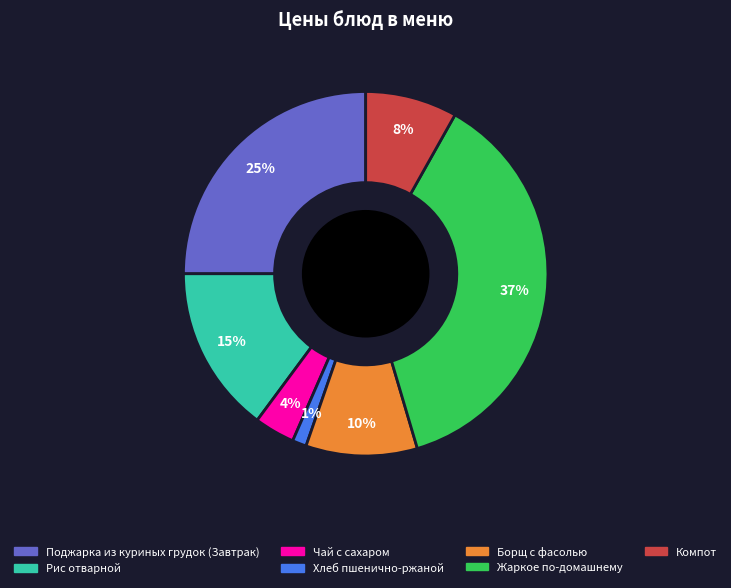

Which category has the biggest portion of the pie?

Жаркое по-домашнему